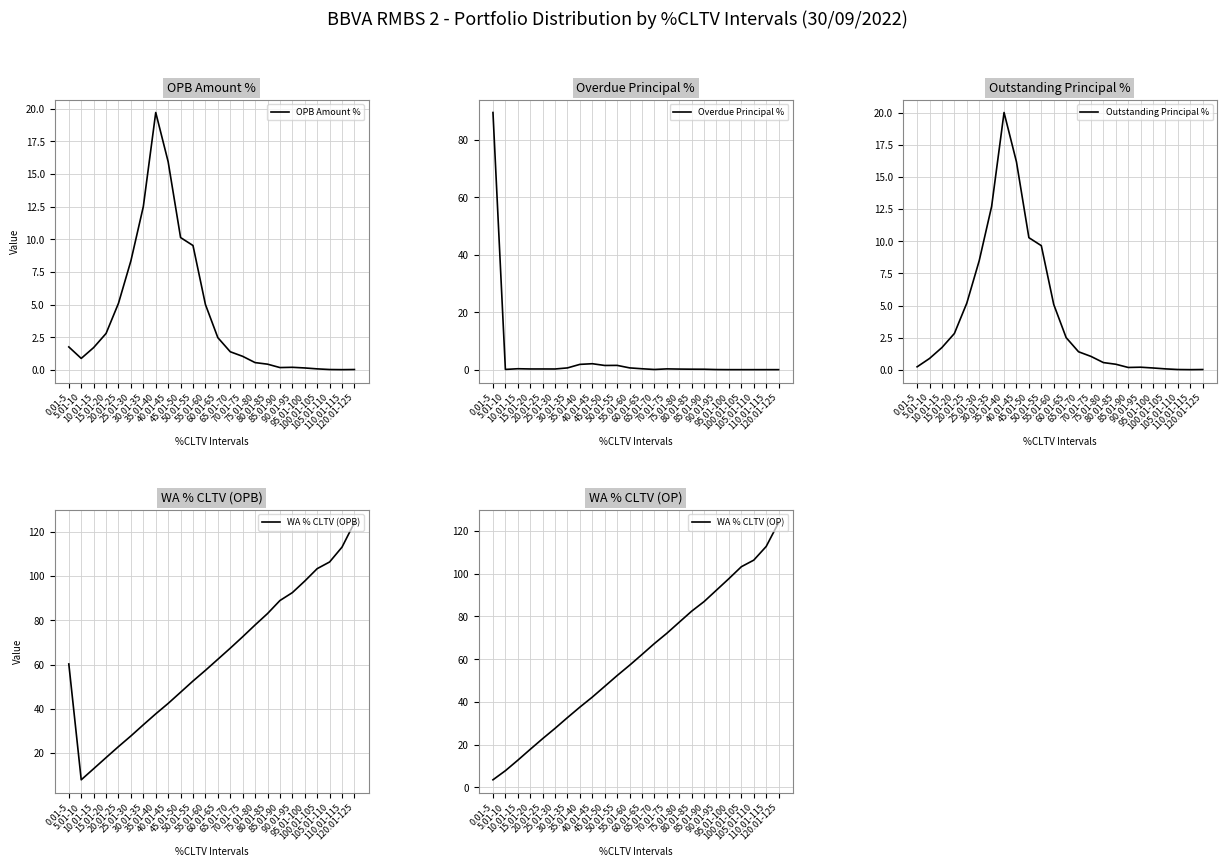

True or false: WA % CLTV (OPB) and WA % CLTV (OP) intersect in this chart.

False